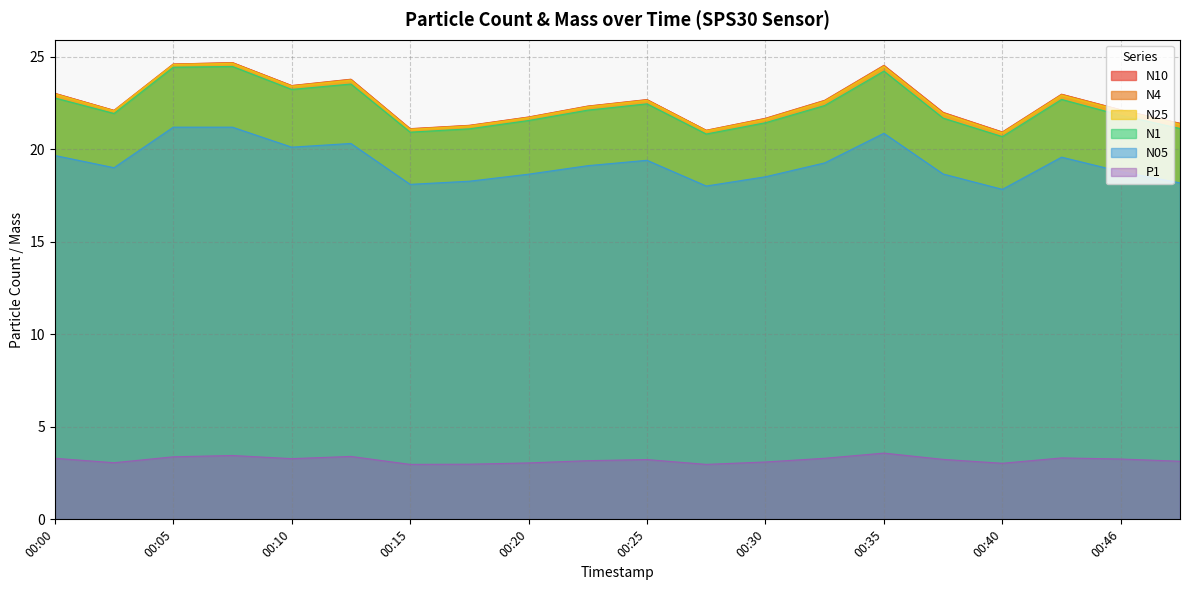

At how many categories does at least one series exceed 4?

20